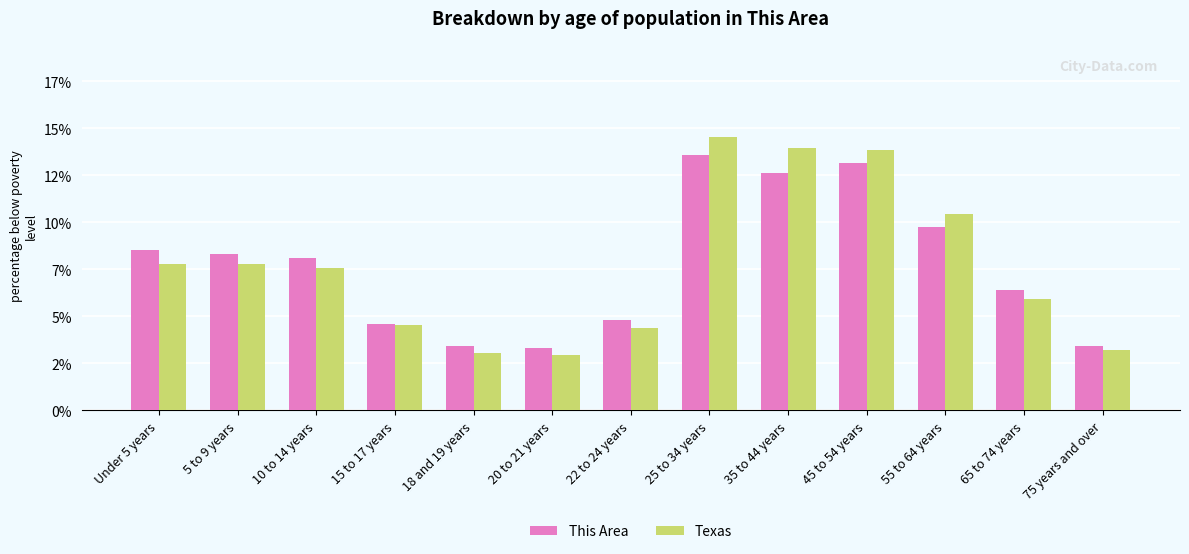

What is the maximum value shown in the chart?

14.6